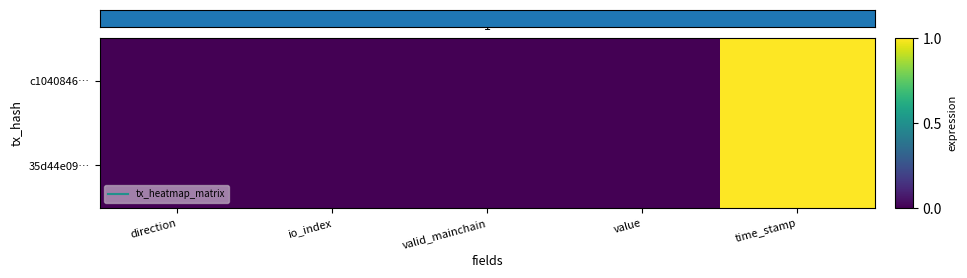

List the series in order of their peak value, highest first.

c1040846543eee312e8dcd09974e5715e08ef66, 35d44e09a3ff4c2917ccc5e3a7194b7ae95b1d8